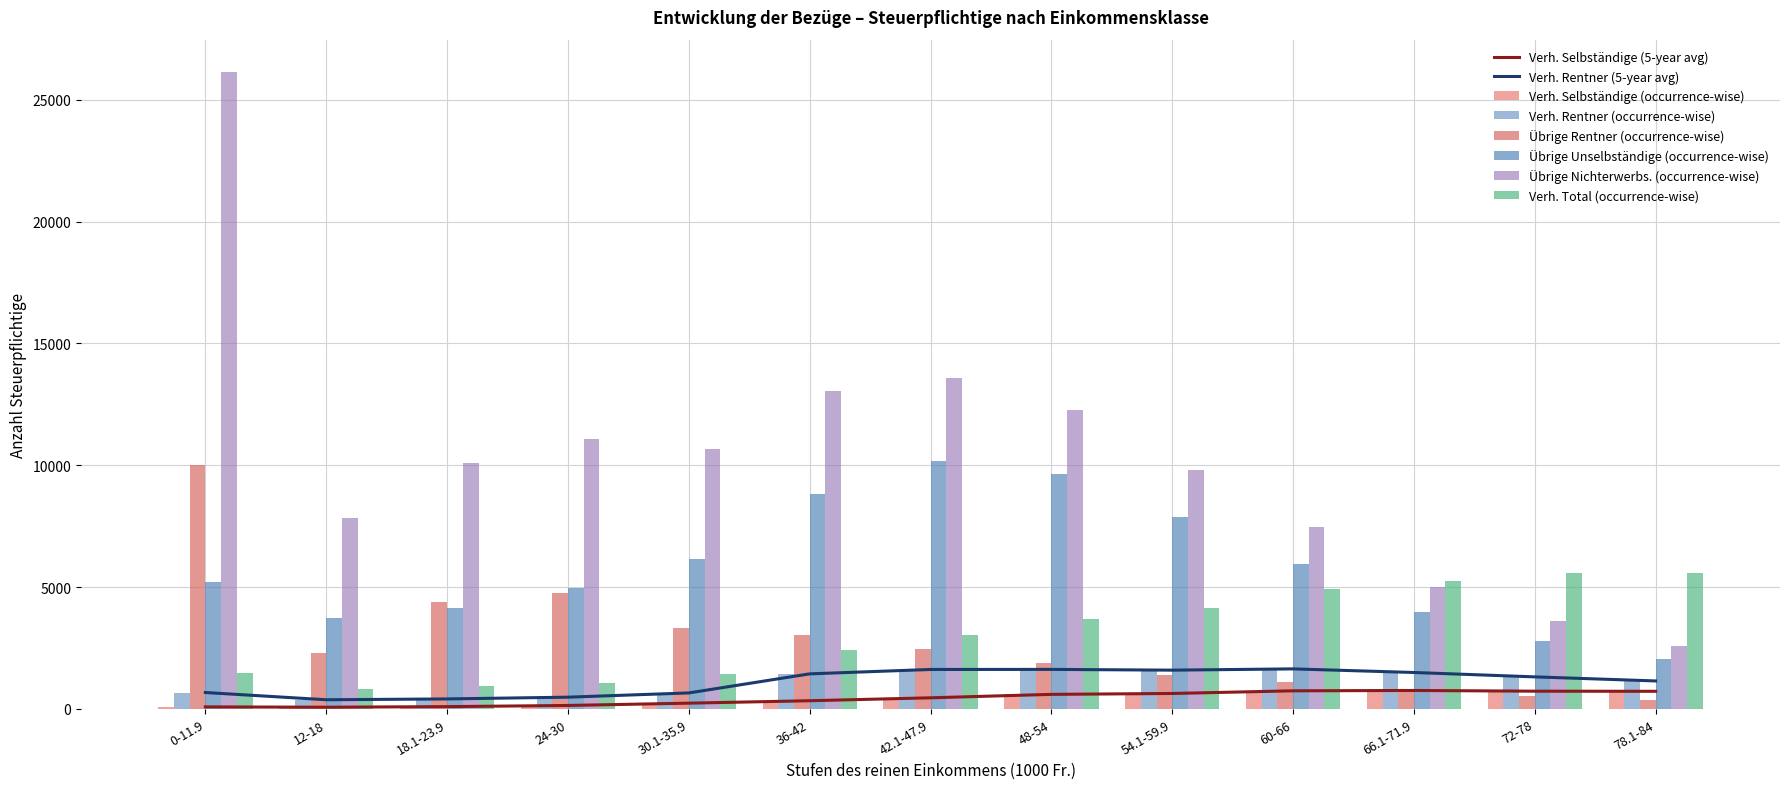

What is the difference between the second highest and second lowest values in the Verh. Selbständige series?

660